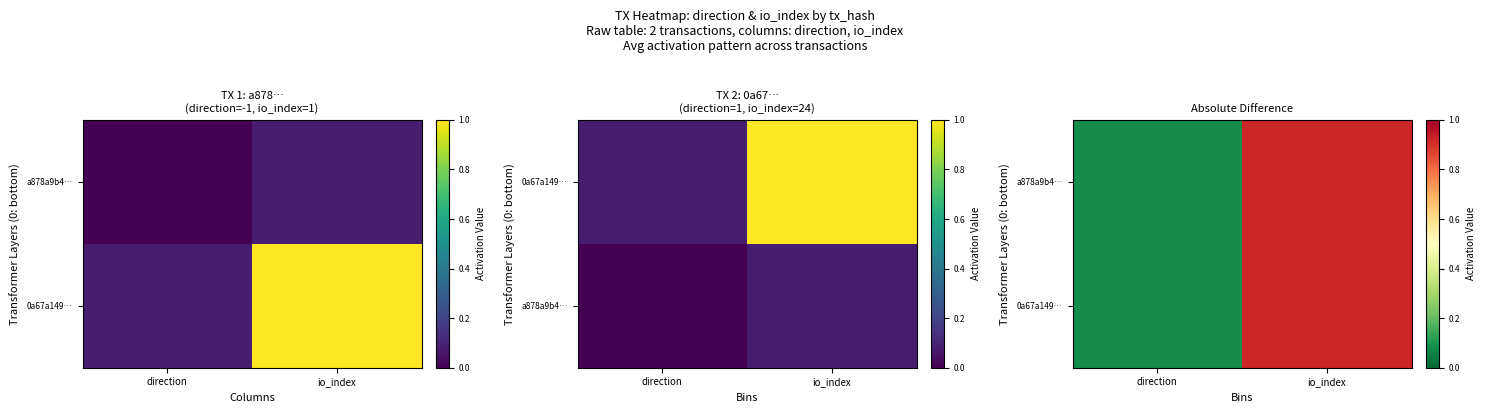

Which series has the largest range (max minus min)?

a878a9b4…